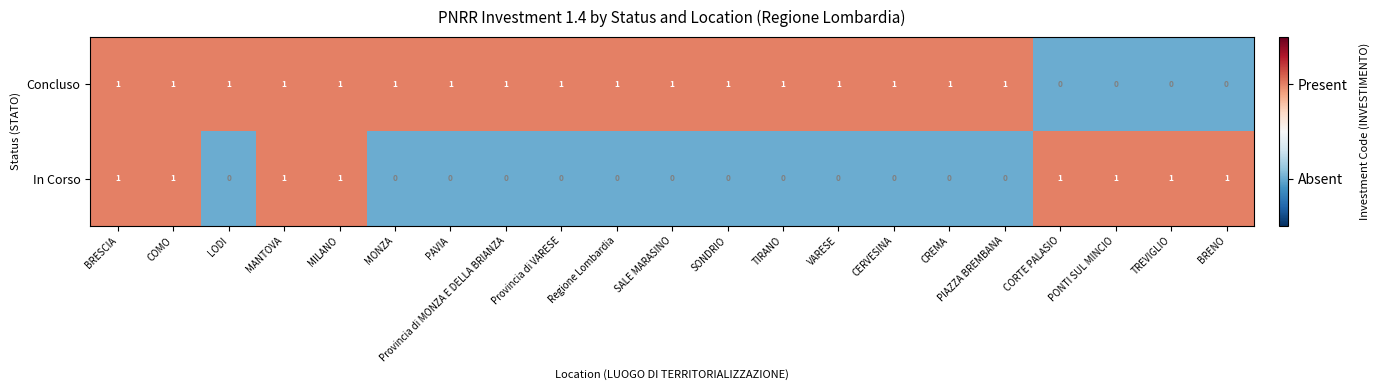

At PAVIA, list the series in order from largest to smallest.

Concluso, In Corso